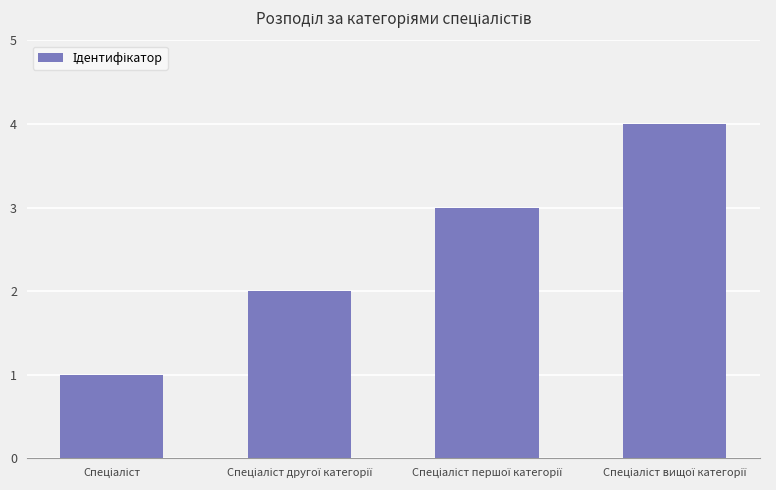

What is the maximum value shown in the chart?

4